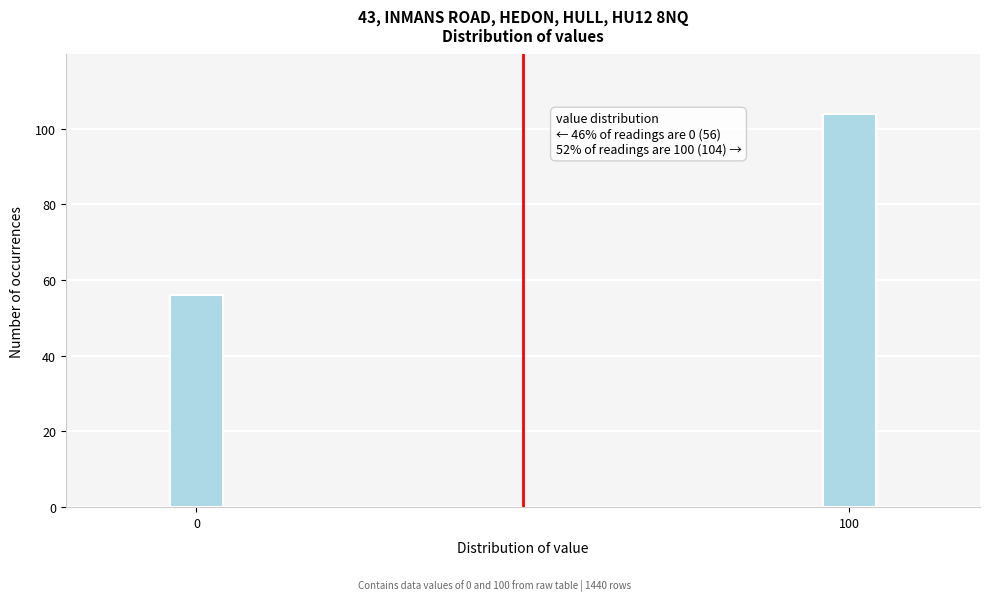

Reading right to left, extract all data points from this chart.

104	56